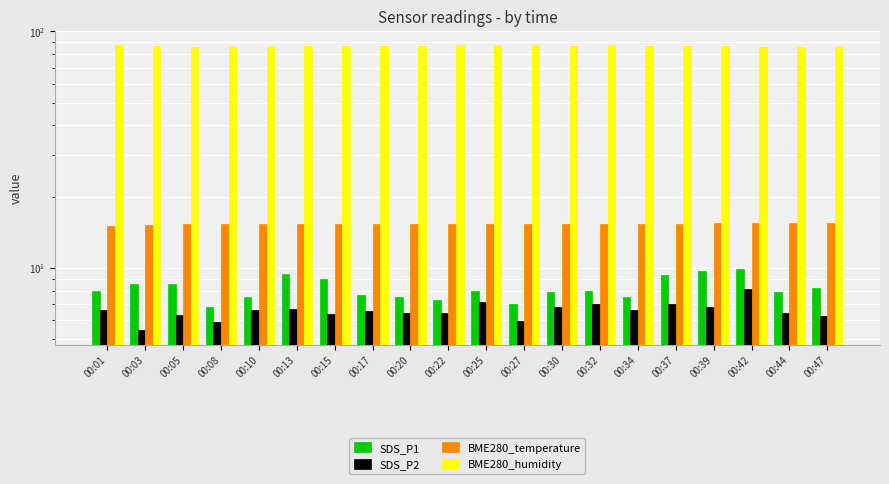

Is the value of BME280_temperature at 00:30 greater than the value of BME280_humidity at 00:44?

No